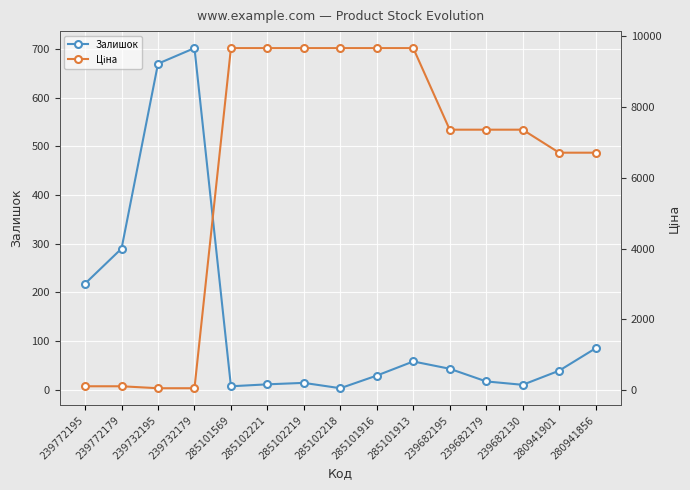

Reading left to right, extract all data points from this chart.

Залишок: 239772195=218.0	239772179=290.0	239732195=670.0	239732179=702.0	285101569=7.0	285102221=11.0	285102219=14.0	285102218=3.0	285101916=29.0	285101913=58.0	239682195=43.0	239682179=17.0	239682130=10.0	280941901=39.0	280941856=85.0
Ціна: 239772195=110.5	239772179=110.5	239732195=55.3	239732179=55.3	285101569=9664.7	285102221=9664.7	285102219=9664.7	285102218=9664.7	285101916=9664.7	285101913=9664.7	239682195=7360.2	239682179=7360.2	239682130=7360.2	280941901=6710.2	280941856=6710.2